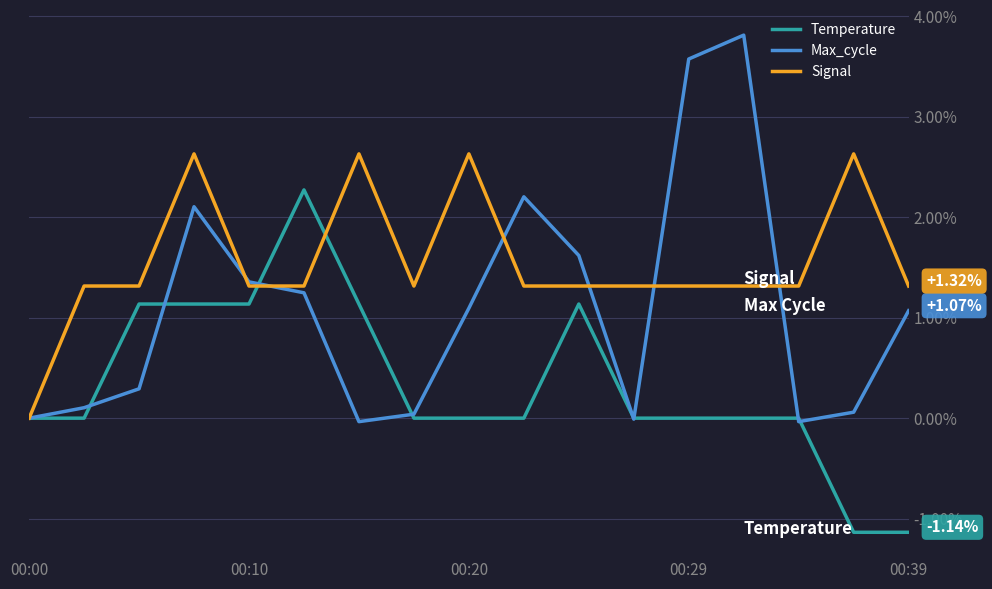

Which series has the largest range (max minus min)?

Max_cycle